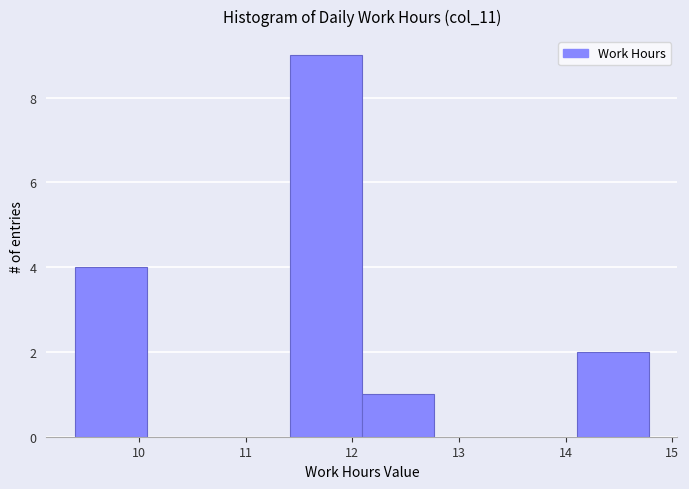

Reading left to right, transcribe this chart: for each bar, give the range it covers on the x-axis and its height. Neither the bar edges nor the heights are printed on the chart, so give them approximately, as read against the axes.

9.4 to 10.1: 4
10.1 to 10.7: 0
10.7 to 11.4: 0
11.4 to 12.1: 9
12.1 to 12.8: 1
12.8 to 13.4: 0
13.4 to 14.1: 0
14.1 to 14.8: 2